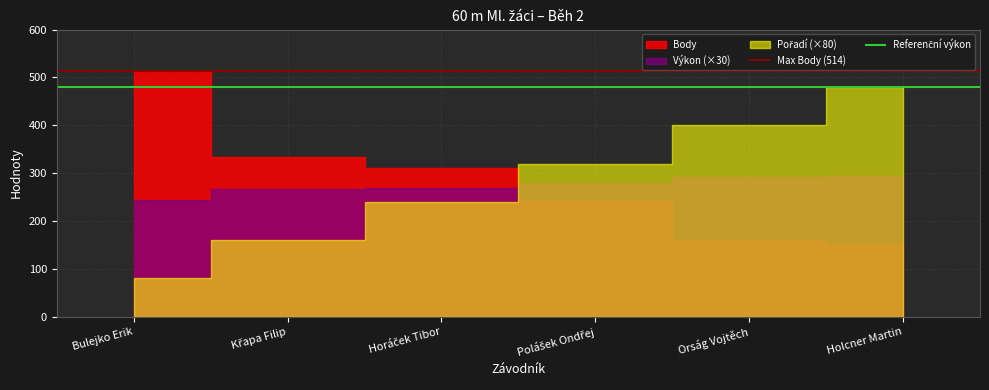

What is the highest value of the Max Body (514) series?

514